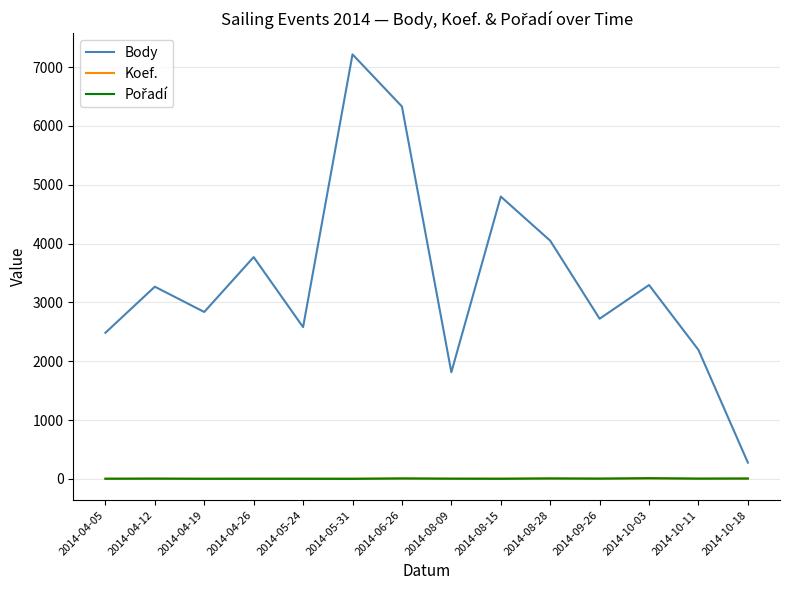

Does the chart have visible grid lines?

Yes